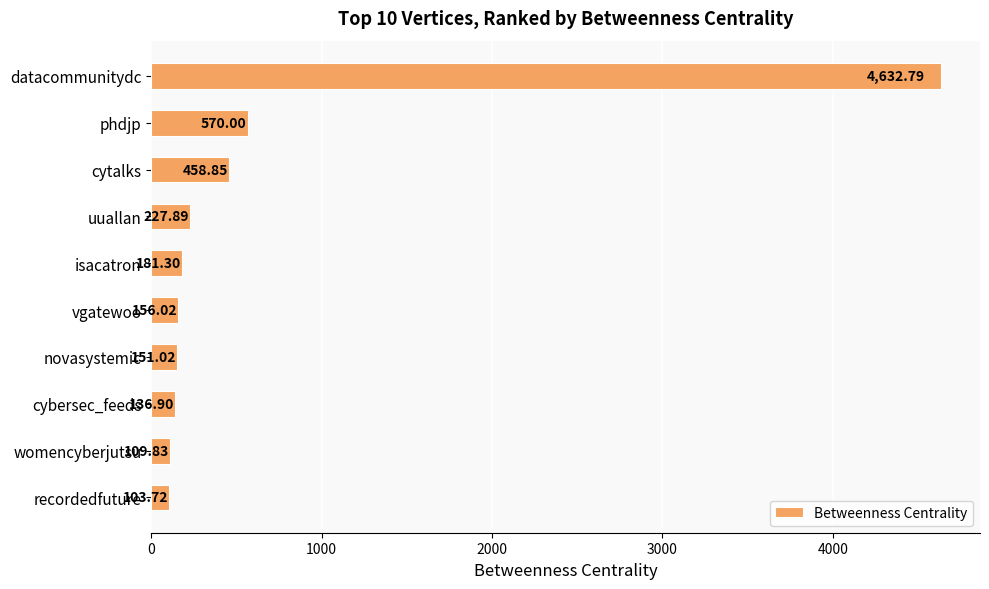

What is the difference between the maximum and minimum values?

4529.1